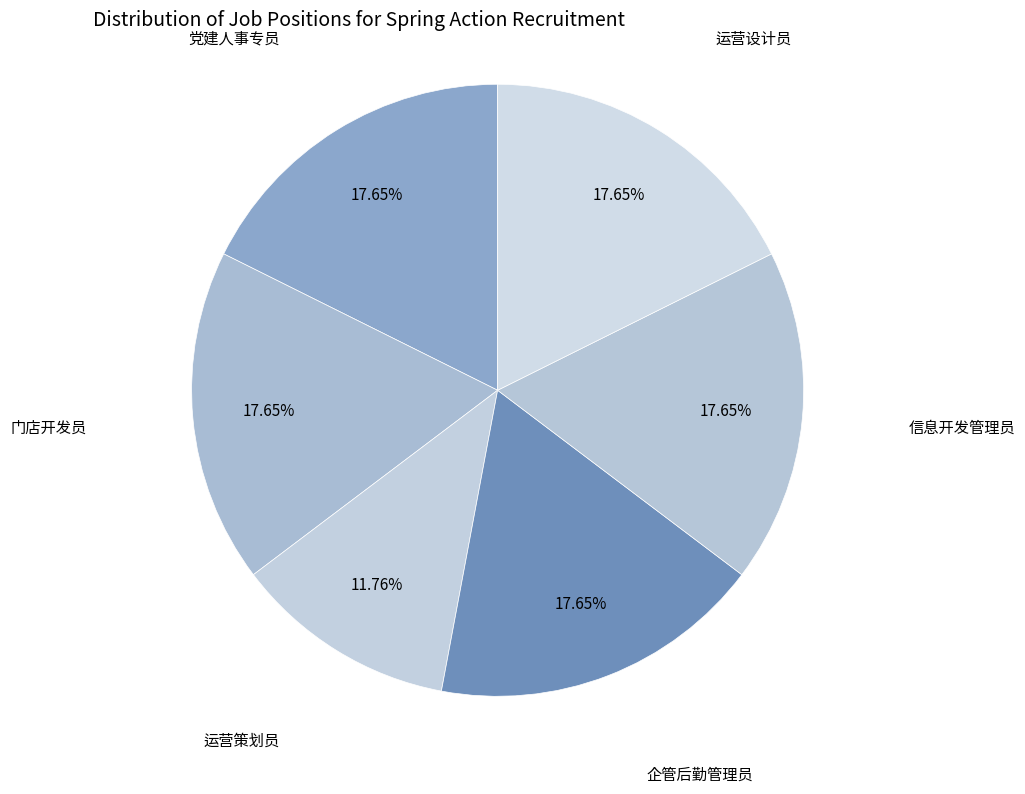

Count the number of slices in the pie.

6